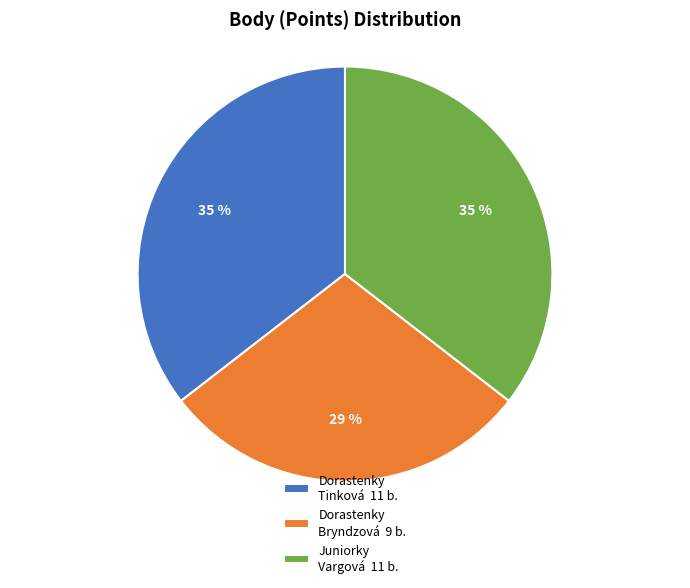

Is there any slice that represents more than half of the pie?

No